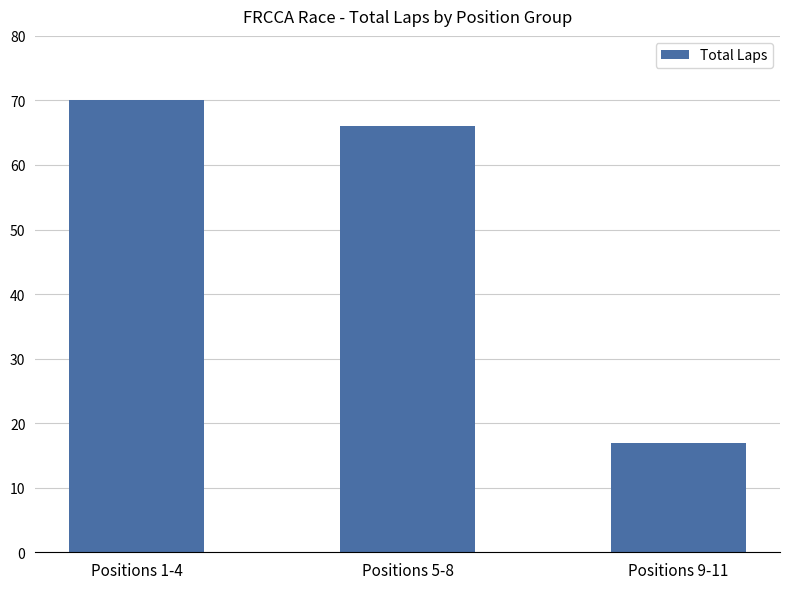

The chart shows a value of 70 at Positions 1-4. True or false?

True